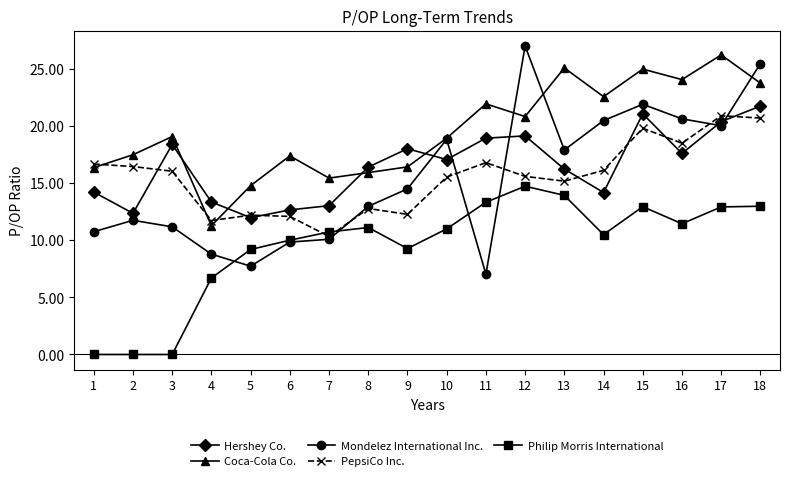

Is it true that Coca-Cola Co. equals 4.6 at 8?

False